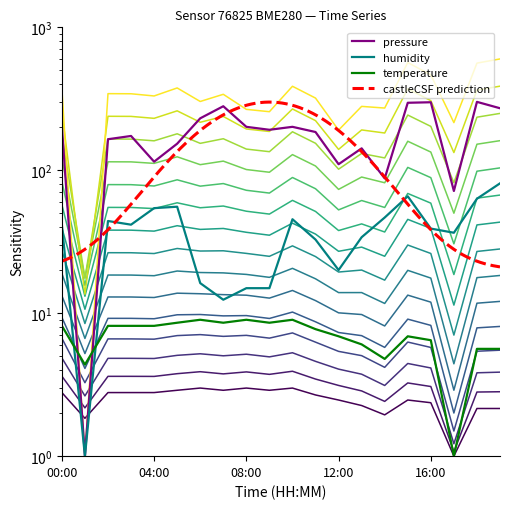

Which label corresponds to the largest value in the chart?

18:00